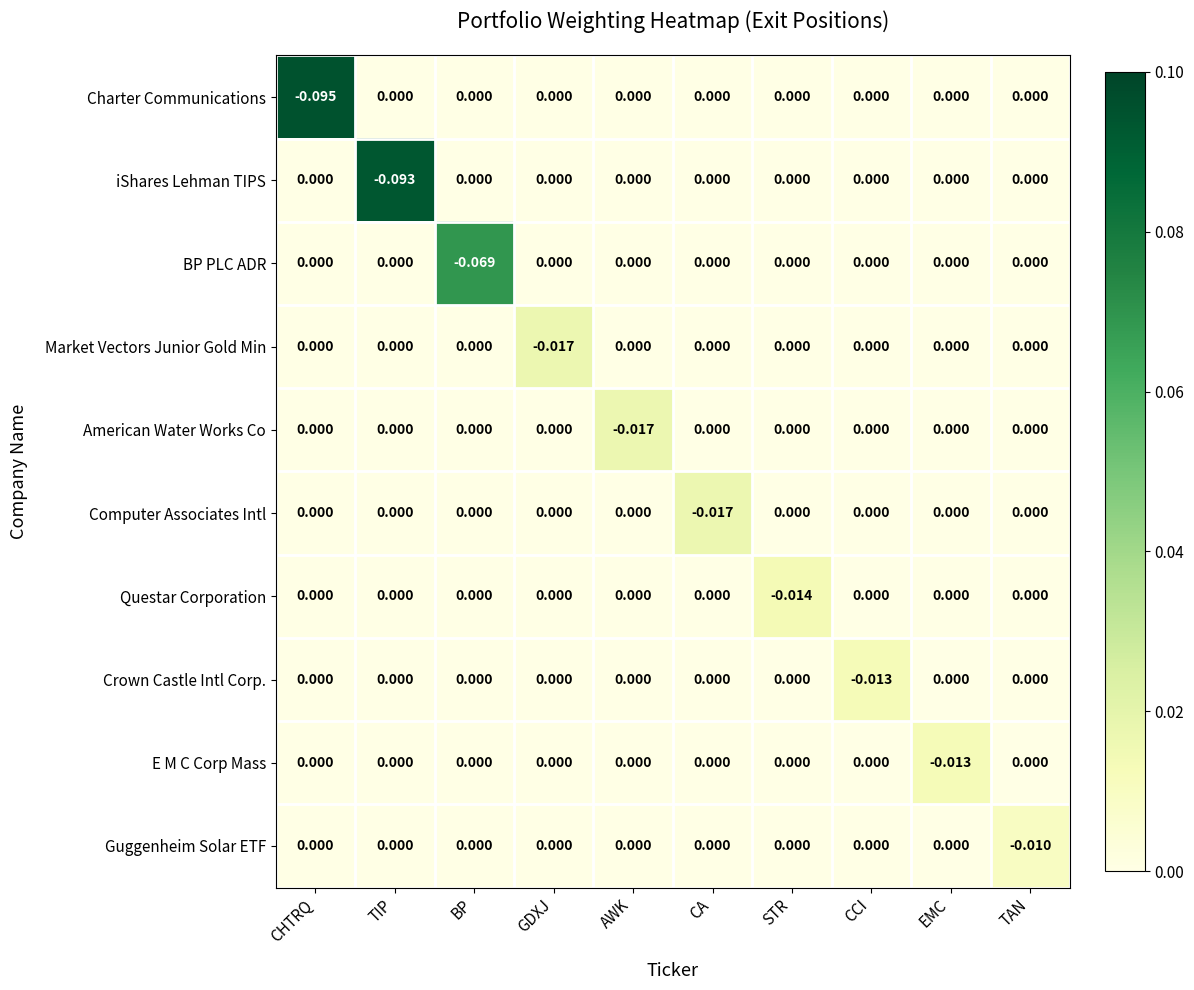

At which label does Market Vectors Junior Gold Min reach its minimum?

GDXJ